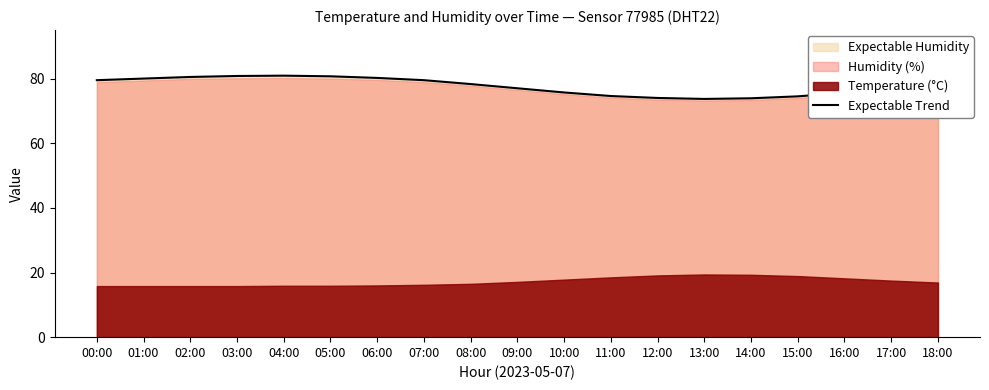

Approximately how many times larger is the value at 03:00 compared to 01:00?

1.0